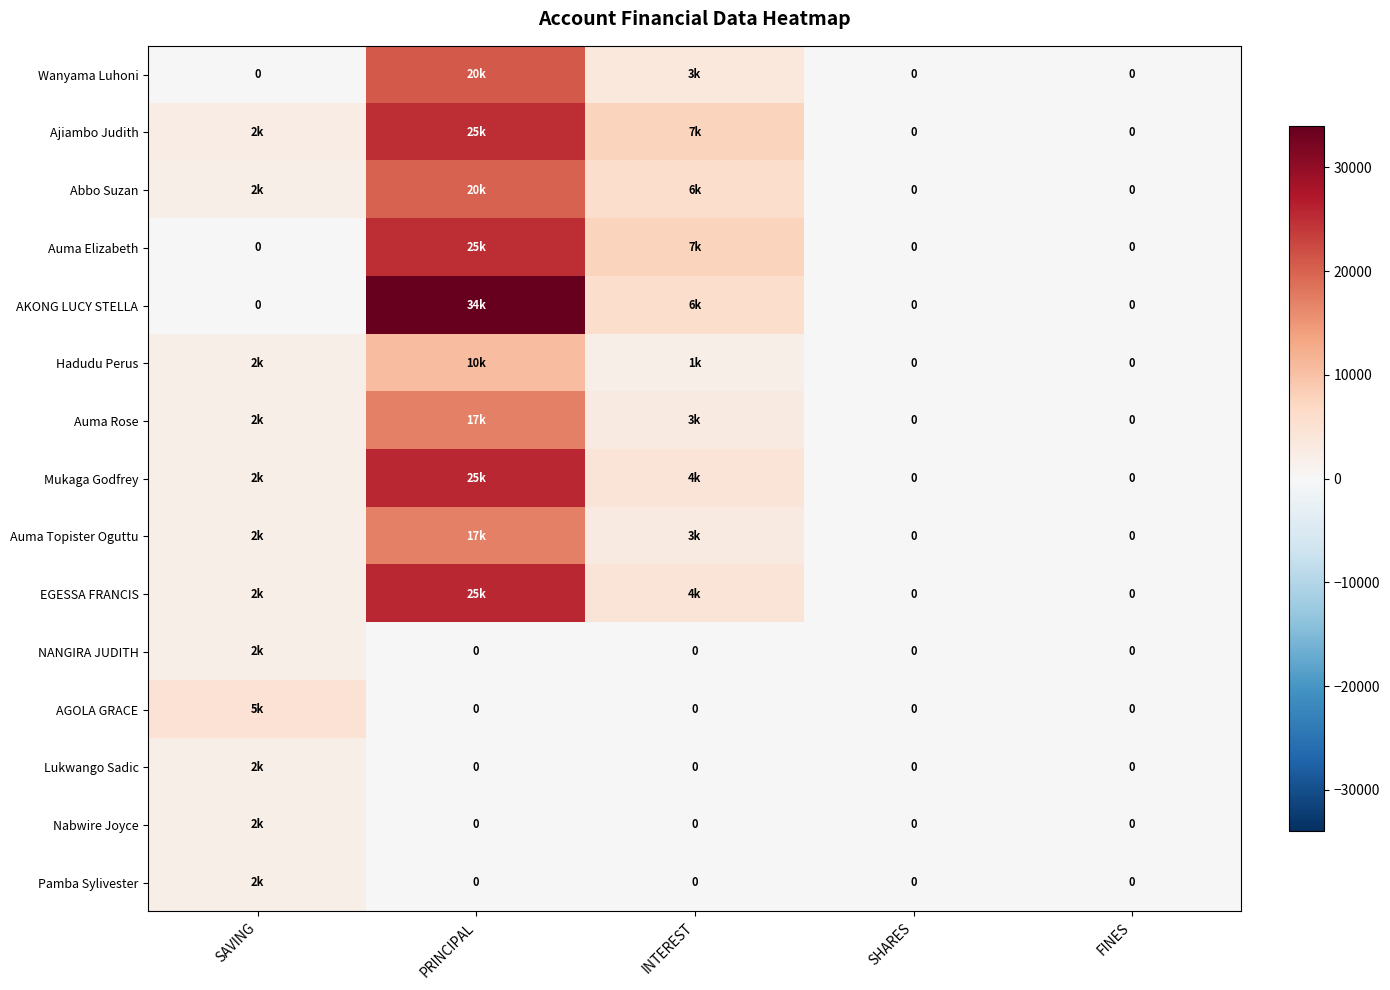

Rank the categories by Auma Topister Oguttu value from highest to lowest.

PRINCIPAL, INTEREST, SAVING, SHARES, FINES